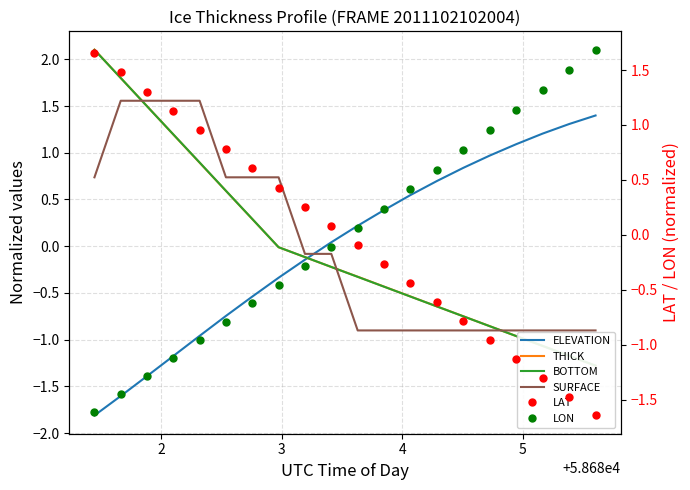

Is the value of LAT at 13 greater than the value of ELEVATION at 4?

Yes